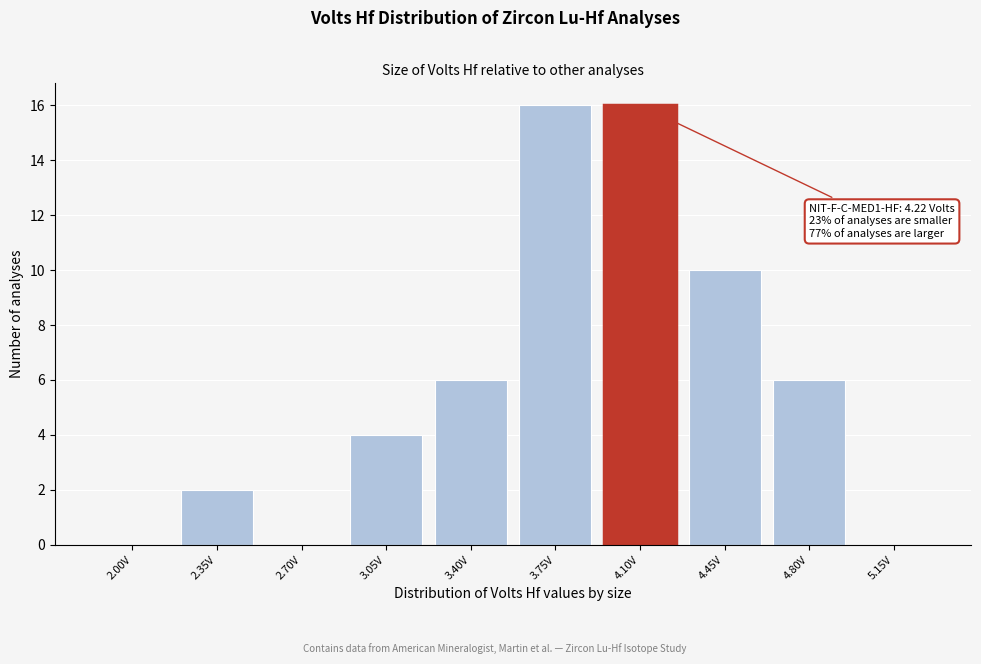

Reading left to right, transcribe all the data shown in this chart.

2.00V=0	2.35V=2	2.70V=0	3.05V=4	3.40V=6	3.75V=16	4.10V=16	4.45V=10	4.80V=6	5.15V=0